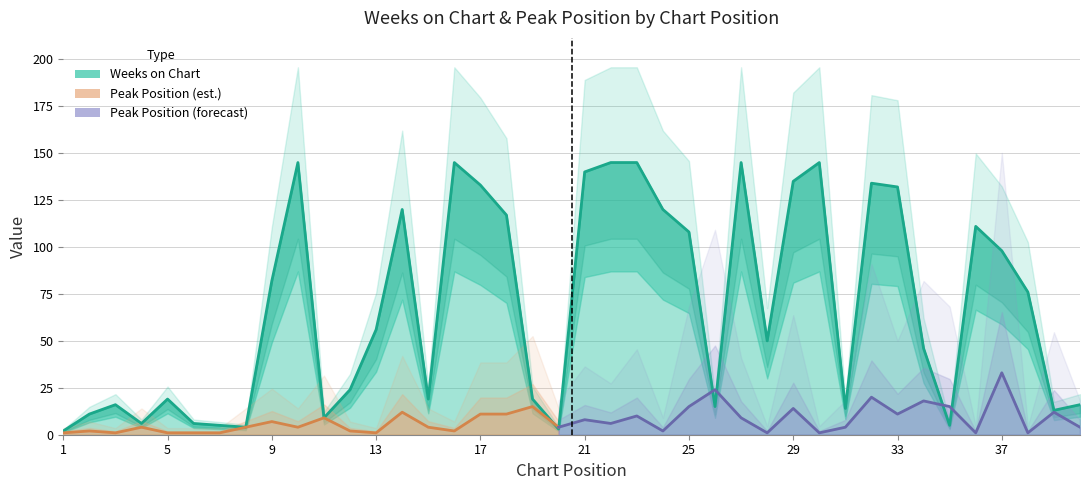

Does the chart display data point markers on the line(s)?

No